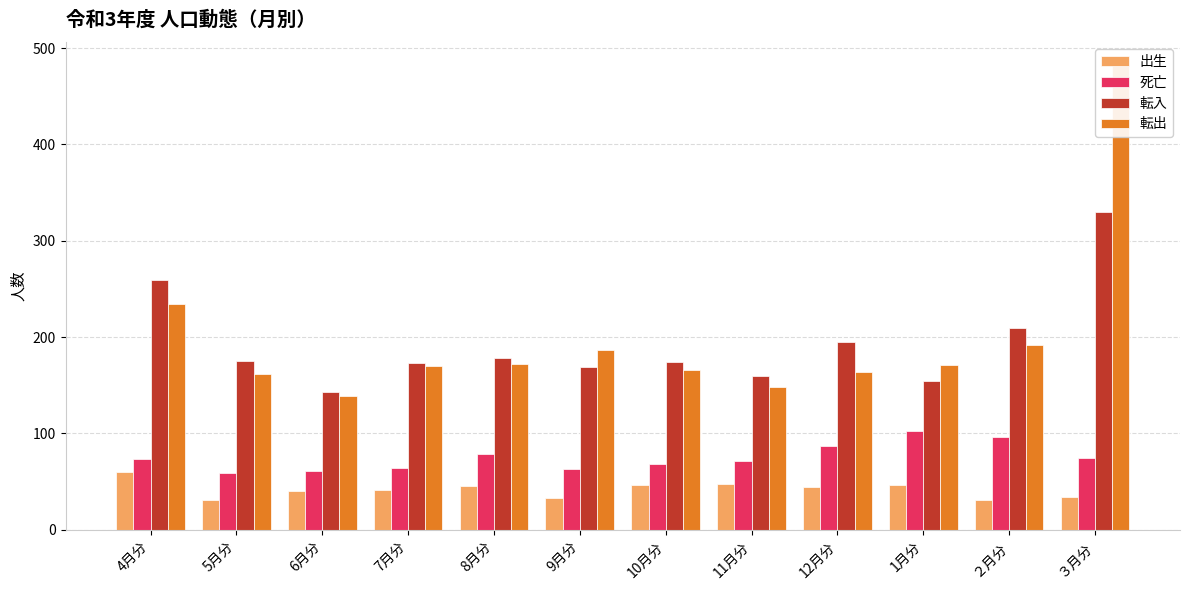

Are the bars grouped side by side (vs. stacked)?

Yes